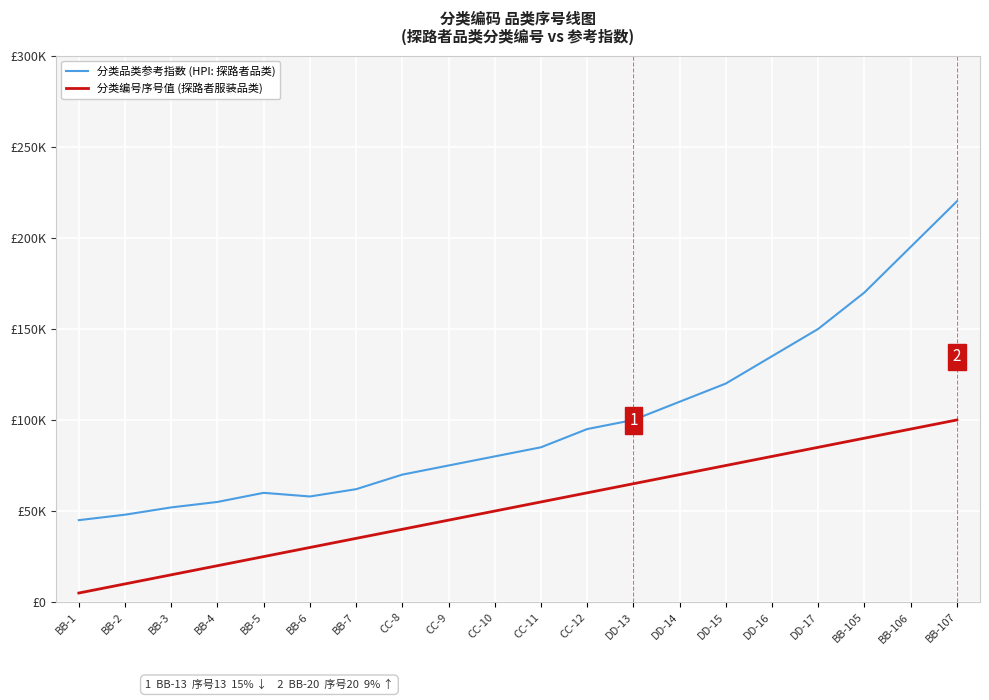

True or false: 分类编号序号值 (探路者服装品类) has more than 0 points higher than both neighbors.

False